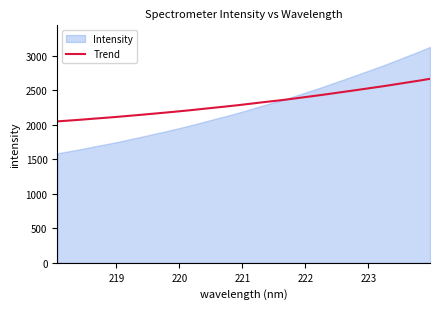

What is the lowest value of the Trend series?

2050.1